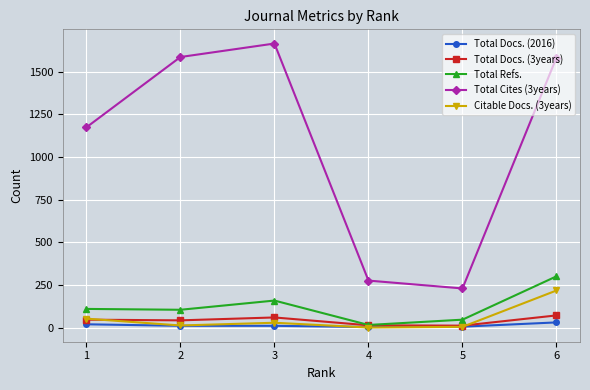

Does the chart display data point markers on the line(s)?

Yes